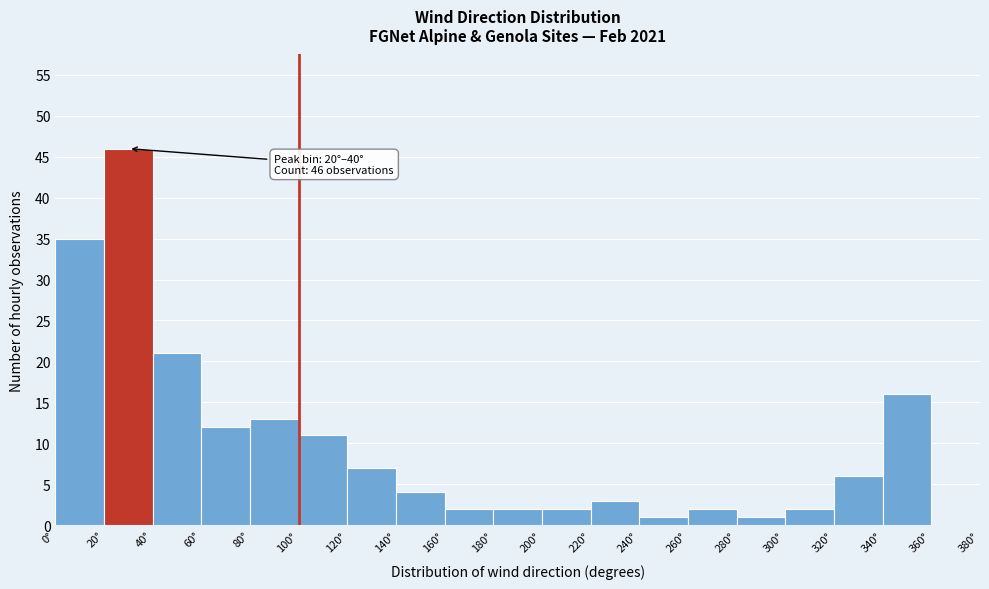

Which range on the x-axis has the tallest bar?

20 to 40